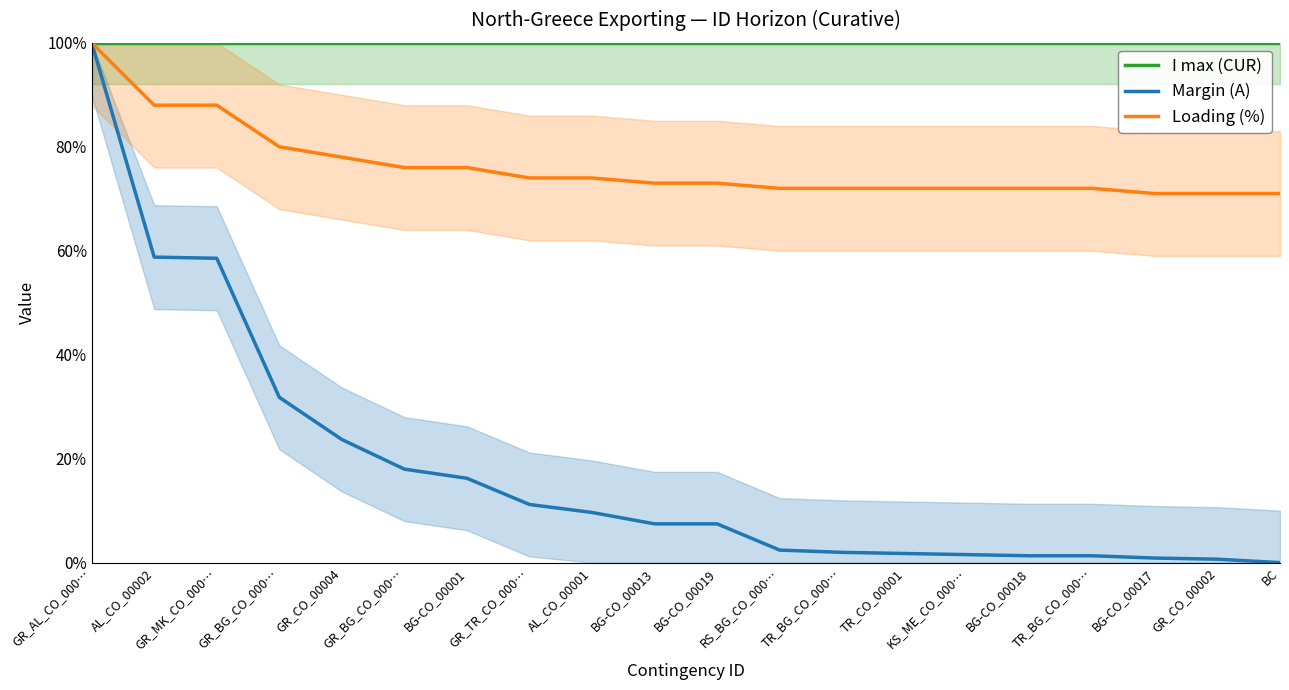

What is the sum of all Margin (A) values?

3.5